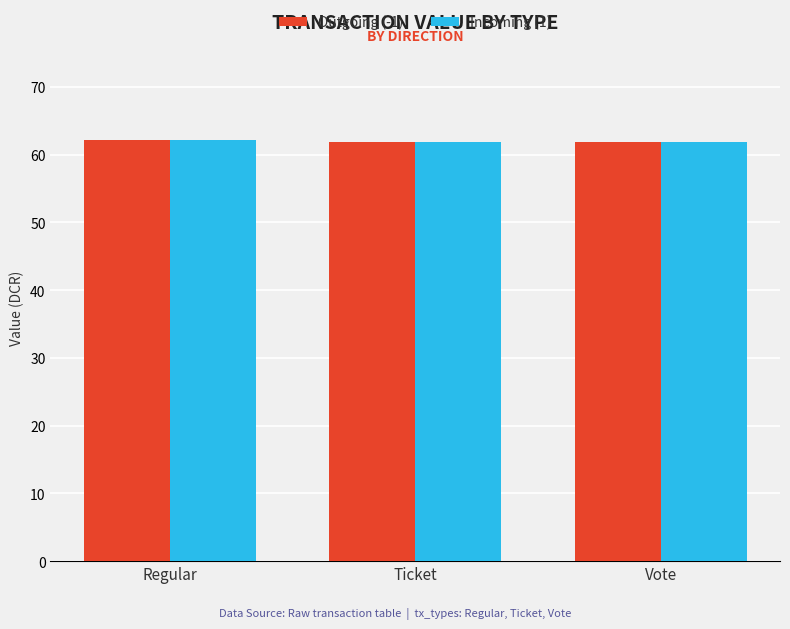

What is the value of the Outgoing (-1) bar at the 1st from the left?

62.2